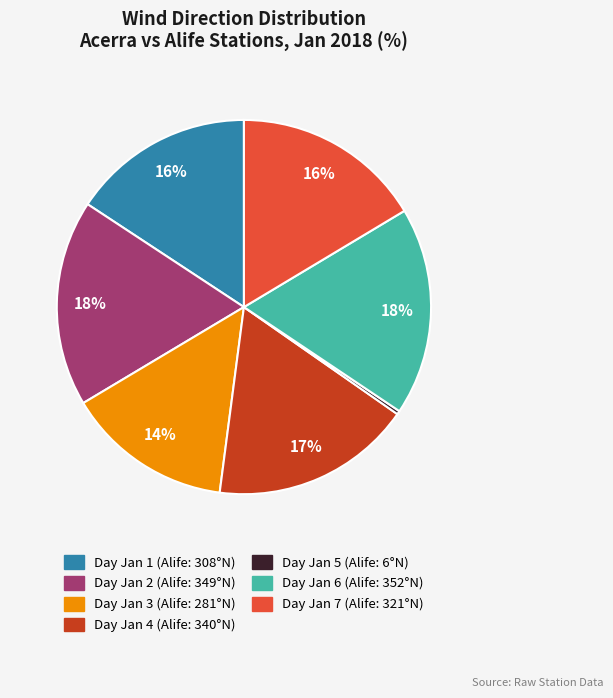

To the nearest percent, what is the difference between the largest and smallest slice percentages?

18%